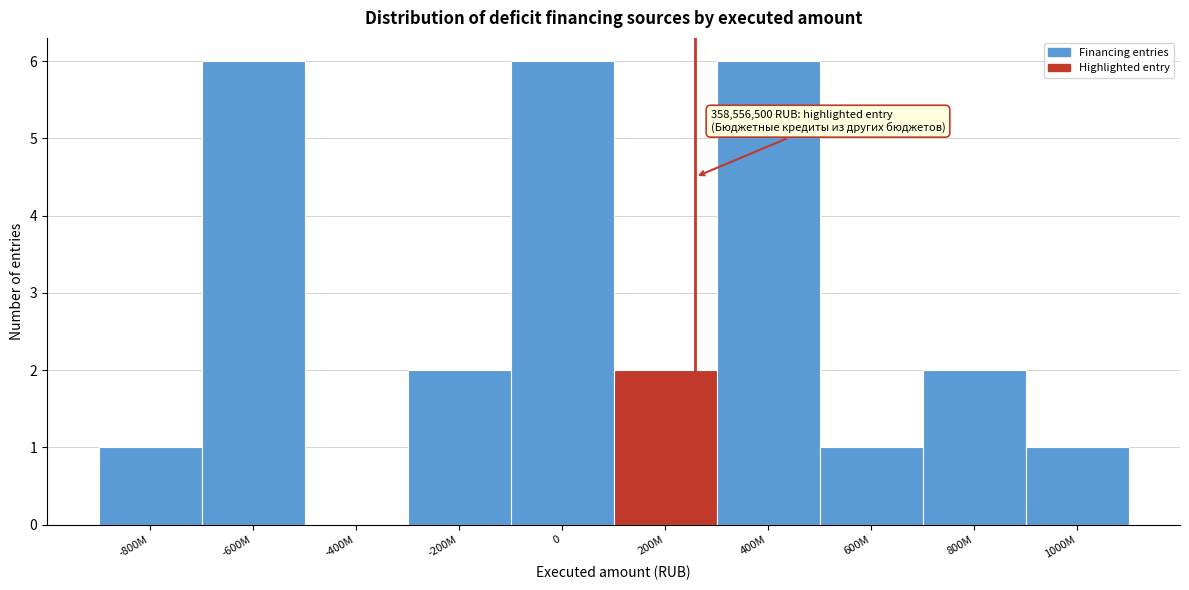

Reading left to right, transcribe all the data shown in this chart.

-800M=1	-600M=6	-400M=0	-200M=2	0=6	200M=2	400M=6	600M=1	800M=2	1000M=1